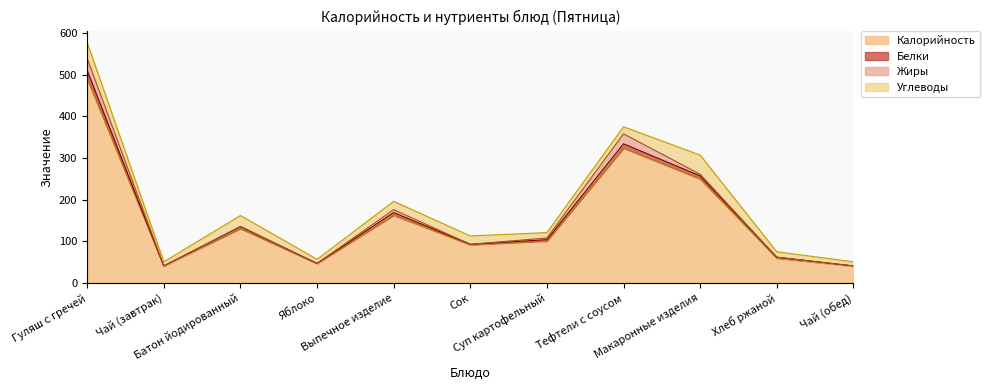

The value of Калорийность at Чай (завтрак) is 10. True or false?

False